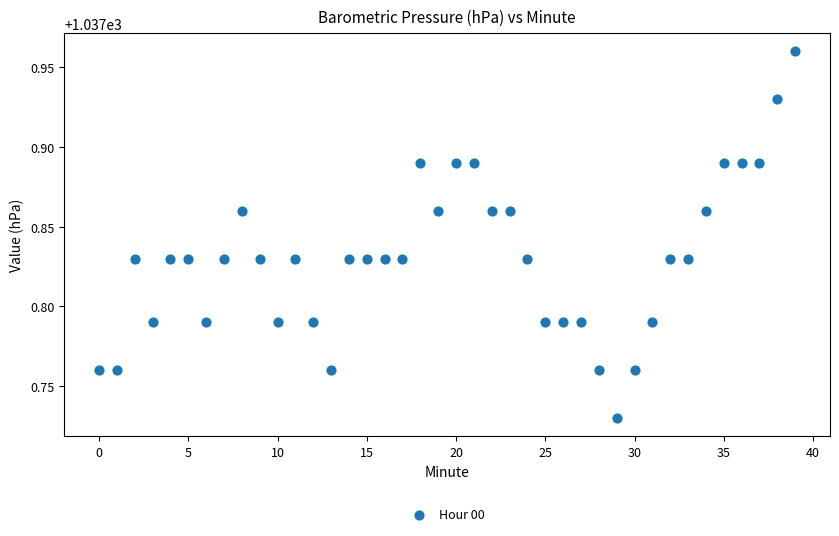

How many points are shown in the scatter plot?

40